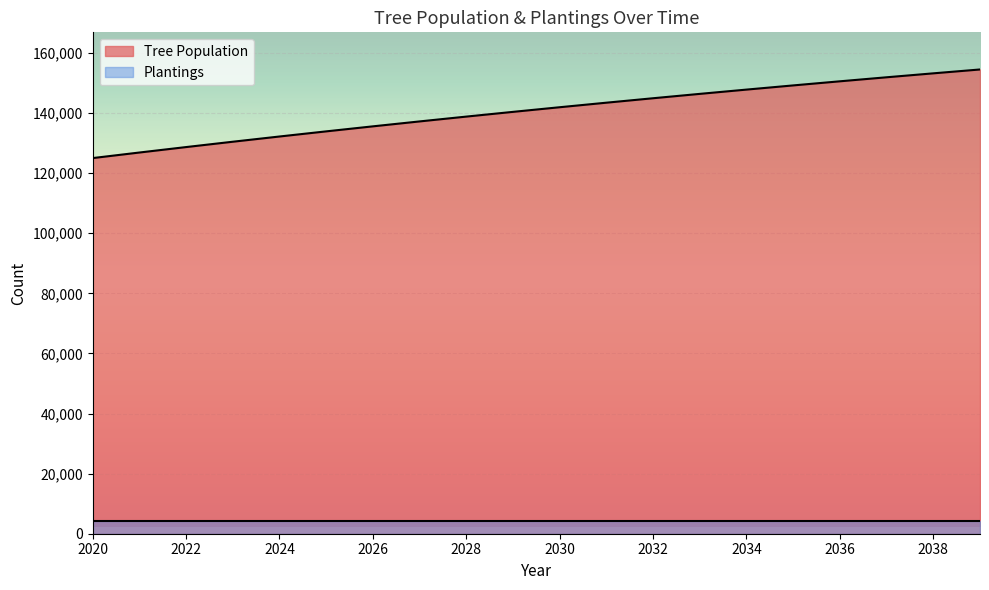

Approximately how many times larger is the value at 2024 compared to 2034?

0.9